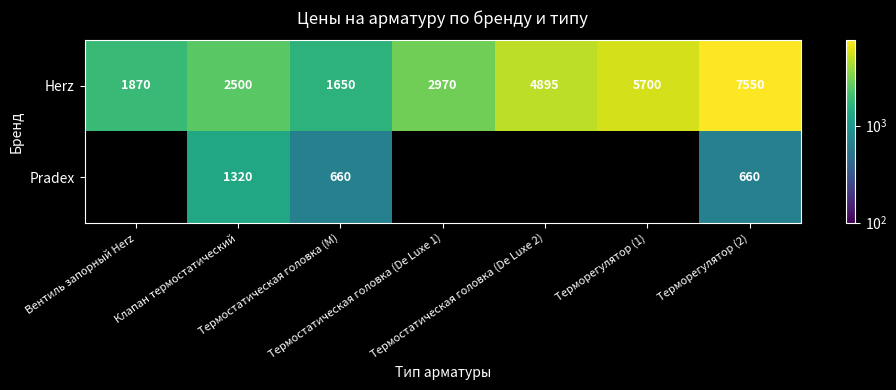

What is the minimum value shown in the chart?

660.0